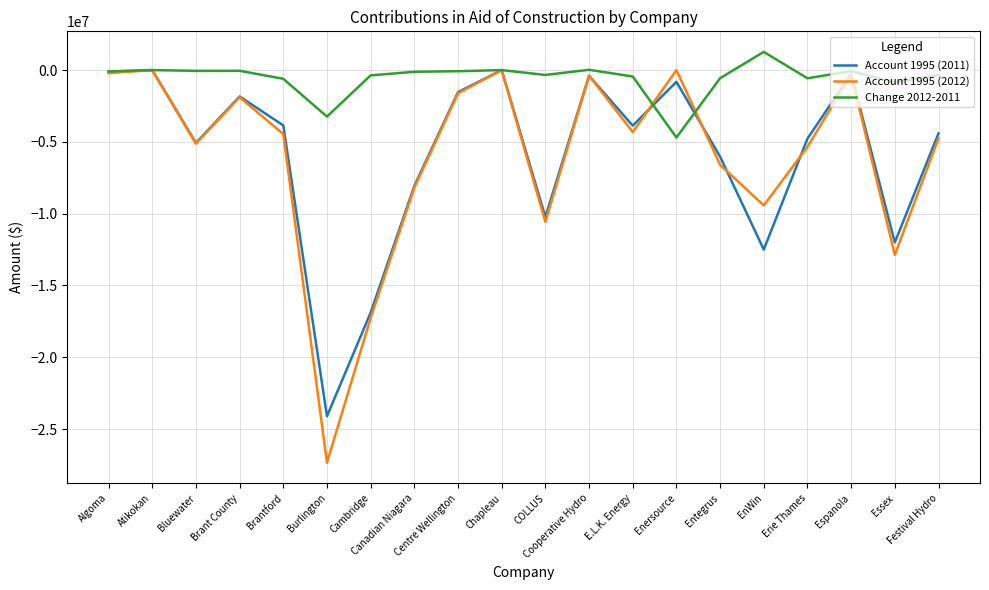

What is the minimum value for Change 2012-2011?

-4698111